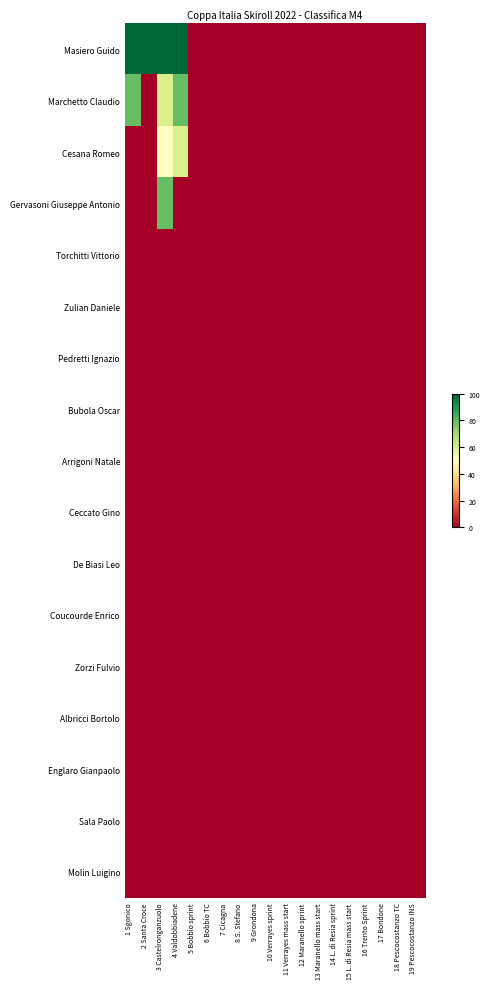

Reading right to left, what are all the values shown in this chart?

Masiero Guido: 19 Pescocostanzo INS=0	18 Pescocostanzo TC=0	17 Bondone=0	16 Trento Sprint=0	15 L. di Resia mass start=0	14 L. di Resia sprint=0	13 Maranello mass start=0	12 Maranello sprint=0	11 Verrayes mass start=0	10 Verrayes sprint=0	9 Grondona=0	8 S. Stefano=0	7 Cicagna=0	6 Bobbio TC=0	5 Bobbio sprint=0	4 Valdobbiadene=100	3 Castelronganzuolo=100	2 Santa Croce=100	1 Sgonico=100
Marchetto Claudio: 19 Pescocostanzo INS=0	18 Pescocostanzo TC=0	17 Bondone=0	16 Trento Sprint=0	15 L. di Resia mass start=0	14 L. di Resia sprint=0	13 Maranello mass start=0	12 Maranello sprint=0	11 Verrayes mass start=0	10 Verrayes sprint=0	9 Grondona=0	8 S. Stefano=0	7 Cicagna=0	6 Bobbio TC=0	5 Bobbio sprint=0	4 Valdobbiadene=80	3 Castelronganzuolo=60	2 Santa Croce=0	1 Sgonico=80
Cesana Romeo: 19 Pescocostanzo INS=0	18 Pescocostanzo TC=0	17 Bondone=0	16 Trento Sprint=0	15 L. di Resia mass start=0	14 L. di Resia sprint=0	13 Maranello mass start=0	12 Maranello sprint=0	11 Verrayes mass start=0	10 Verrayes sprint=0	9 Grondona=0	8 S. Stefano=0	7 Cicagna=0	6 Bobbio TC=0	5 Bobbio sprint=0	4 Valdobbiadene=60	3 Castelronganzuolo=50	2 Santa Croce=0	1 Sgonico=0
Gervasoni Giuseppe Antonio: 19 Pescocostanzo INS=0	18 Pescocostanzo TC=0	17 Bondone=0	16 Trento Sprint=0	15 L. di Resia mass start=0	14 L. di Resia sprint=0	13 Maranello mass start=0	12 Maranello sprint=0	11 Verrayes mass start=0	10 Verrayes sprint=0	9 Grondona=0	8 S. Stefano=0	7 Cicagna=0	6 Bobbio TC=0	5 Bobbio sprint=0	4 Valdobbiadene=0	3 Castelronganzuolo=80	2 Santa Croce=0	1 Sgonico=0
Torchitti Vittorio: 19 Pescocostanzo INS=0	18 Pescocostanzo TC=0	17 Bondone=0	16 Trento Sprint=0	15 L. di Resia mass start=0	14 L. di Resia sprint=0	13 Maranello mass start=0	12 Maranello sprint=0	11 Verrayes mass start=0	10 Verrayes sprint=0	9 Grondona=0	8 S. Stefano=0	7 Cicagna=0	6 Bobbio TC=0	5 Bobbio sprint=0	4 Valdobbiadene=0	3 Castelronganzuolo=0	2 Santa Croce=0	1 Sgonico=0
Zulian Daniele: 19 Pescocostanzo INS=0	18 Pescocostanzo TC=0	17 Bondone=0	16 Trento Sprint=0	15 L. di Resia mass start=0	14 L. di Resia sprint=0	13 Maranello mass start=0	12 Maranello sprint=0	11 Verrayes mass start=0	10 Verrayes sprint=0	9 Grondona=0	8 S. Stefano=0	7 Cicagna=0	6 Bobbio TC=0	5 Bobbio sprint=0	4 Valdobbiadene=0	3 Castelronganzuolo=0	2 Santa Croce=0	1 Sgonico=0
Pedretti Ignazio: 19 Pescocostanzo INS=0	18 Pescocostanzo TC=0	17 Bondone=0	16 Trento Sprint=0	15 L. di Resia mass start=0	14 L. di Resia sprint=0	13 Maranello mass start=0	12 Maranello sprint=0	11 Verrayes mass start=0	10 Verrayes sprint=0	9 Grondona=0	8 S. Stefano=0	7 Cicagna=0	6 Bobbio TC=0	5 Bobbio sprint=0	4 Valdobbiadene=0	3 Castelronganzuolo=0	2 Santa Croce=0	1 Sgonico=0
Bubola Oscar: 19 Pescocostanzo INS=0	18 Pescocostanzo TC=0	17 Bondone=0	16 Trento Sprint=0	15 L. di Resia mass start=0	14 L. di Resia sprint=0	13 Maranello mass start=0	12 Maranello sprint=0	11 Verrayes mass start=0	10 Verrayes sprint=0	9 Grondona=0	8 S. Stefano=0	7 Cicagna=0	6 Bobbio TC=0	5 Bobbio sprint=0	4 Valdobbiadene=0	3 Castelronganzuolo=0	2 Santa Croce=0	1 Sgonico=0
Arrigoni Natale: 19 Pescocostanzo INS=0	18 Pescocostanzo TC=0	17 Bondone=0	16 Trento Sprint=0	15 L. di Resia mass start=0	14 L. di Resia sprint=0	13 Maranello mass start=0	12 Maranello sprint=0	11 Verrayes mass start=0	10 Verrayes sprint=0	9 Grondona=0	8 S. Stefano=0	7 Cicagna=0	6 Bobbio TC=0	5 Bobbio sprint=0	4 Valdobbiadene=0	3 Castelronganzuolo=0	2 Santa Croce=0	1 Sgonico=0
Ceccato Gino: 19 Pescocostanzo INS=0	18 Pescocostanzo TC=0	17 Bondone=0	16 Trento Sprint=0	15 L. di Resia mass start=0	14 L. di Resia sprint=0	13 Maranello mass start=0	12 Maranello sprint=0	11 Verrayes mass start=0	10 Verrayes sprint=0	9 Grondona=0	8 S. Stefano=0	7 Cicagna=0	6 Bobbio TC=0	5 Bobbio sprint=0	4 Valdobbiadene=0	3 Castelronganzuolo=0	2 Santa Croce=0	1 Sgonico=0
De Biasi Leo: 19 Pescocostanzo INS=0	18 Pescocostanzo TC=0	17 Bondone=0	16 Trento Sprint=0	15 L. di Resia mass start=0	14 L. di Resia sprint=0	13 Maranello mass start=0	12 Maranello sprint=0	11 Verrayes mass start=0	10 Verrayes sprint=0	9 Grondona=0	8 S. Stefano=0	7 Cicagna=0	6 Bobbio TC=0	5 Bobbio sprint=0	4 Valdobbiadene=0	3 Castelronganzuolo=0	2 Santa Croce=0	1 Sgonico=0
Coucourde Enrico: 19 Pescocostanzo INS=0	18 Pescocostanzo TC=0	17 Bondone=0	16 Trento Sprint=0	15 L. di Resia mass start=0	14 L. di Resia sprint=0	13 Maranello mass start=0	12 Maranello sprint=0	11 Verrayes mass start=0	10 Verrayes sprint=0	9 Grondona=0	8 S. Stefano=0	7 Cicagna=0	6 Bobbio TC=0	5 Bobbio sprint=0	4 Valdobbiadene=0	3 Castelronganzuolo=0	2 Santa Croce=0	1 Sgonico=0
Zorzi Fulvio: 19 Pescocostanzo INS=0	18 Pescocostanzo TC=0	17 Bondone=0	16 Trento Sprint=0	15 L. di Resia mass start=0	14 L. di Resia sprint=0	13 Maranello mass start=0	12 Maranello sprint=0	11 Verrayes mass start=0	10 Verrayes sprint=0	9 Grondona=0	8 S. Stefano=0	7 Cicagna=0	6 Bobbio TC=0	5 Bobbio sprint=0	4 Valdobbiadene=0	3 Castelronganzuolo=0	2 Santa Croce=0	1 Sgonico=0
Albricci Bortolo: 19 Pescocostanzo INS=0	18 Pescocostanzo TC=0	17 Bondone=0	16 Trento Sprint=0	15 L. di Resia mass start=0	14 L. di Resia sprint=0	13 Maranello mass start=0	12 Maranello sprint=0	11 Verrayes mass start=0	10 Verrayes sprint=0	9 Grondona=0	8 S. Stefano=0	7 Cicagna=0	6 Bobbio TC=0	5 Bobbio sprint=0	4 Valdobbiadene=0	3 Castelronganzuolo=0	2 Santa Croce=0	1 Sgonico=0
Englaro Gianpaolo: 19 Pescocostanzo INS=0	18 Pescocostanzo TC=0	17 Bondone=0	16 Trento Sprint=0	15 L. di Resia mass start=0	14 L. di Resia sprint=0	13 Maranello mass start=0	12 Maranello sprint=0	11 Verrayes mass start=0	10 Verrayes sprint=0	9 Grondona=0	8 S. Stefano=0	7 Cicagna=0	6 Bobbio TC=0	5 Bobbio sprint=0	4 Valdobbiadene=0	3 Castelronganzuolo=0	2 Santa Croce=0	1 Sgonico=0
Sala Paolo: 19 Pescocostanzo INS=0	18 Pescocostanzo TC=0	17 Bondone=0	16 Trento Sprint=0	15 L. di Resia mass start=0	14 L. di Resia sprint=0	13 Maranello mass start=0	12 Maranello sprint=0	11 Verrayes mass start=0	10 Verrayes sprint=0	9 Grondona=0	8 S. Stefano=0	7 Cicagna=0	6 Bobbio TC=0	5 Bobbio sprint=0	4 Valdobbiadene=0	3 Castelronganzuolo=0	2 Santa Croce=0	1 Sgonico=0
Molin Luigino: 19 Pescocostanzo INS=0	18 Pescocostanzo TC=0	17 Bondone=0	16 Trento Sprint=0	15 L. di Resia mass start=0	14 L. di Resia sprint=0	13 Maranello mass start=0	12 Maranello sprint=0	11 Verrayes mass start=0	10 Verrayes sprint=0	9 Grondona=0	8 S. Stefano=0	7 Cicagna=0	6 Bobbio TC=0	5 Bobbio sprint=0	4 Valdobbiadene=0	3 Castelronganzuolo=0	2 Santa Croce=0	1 Sgonico=0